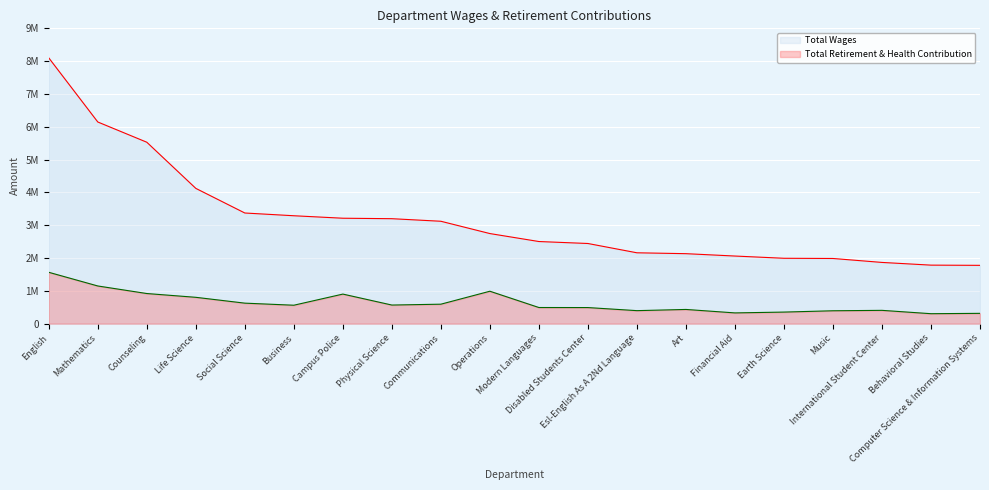

List the series in order of their peak value, lowest first.

Total Retirement & Health Contribution, Total Wages